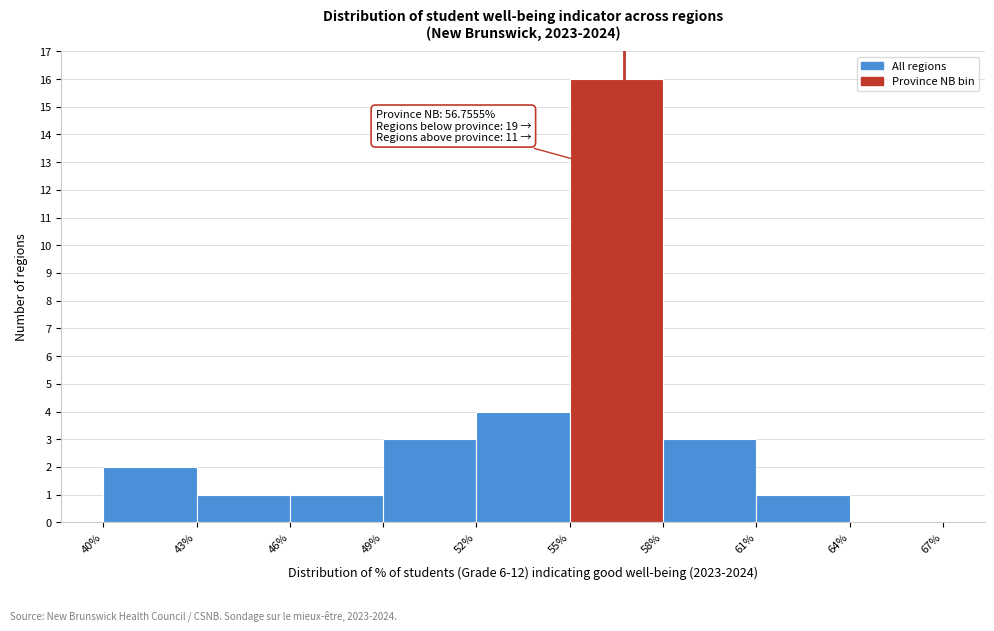

Which range on the x-axis has the tallest bar?

55% to 58%